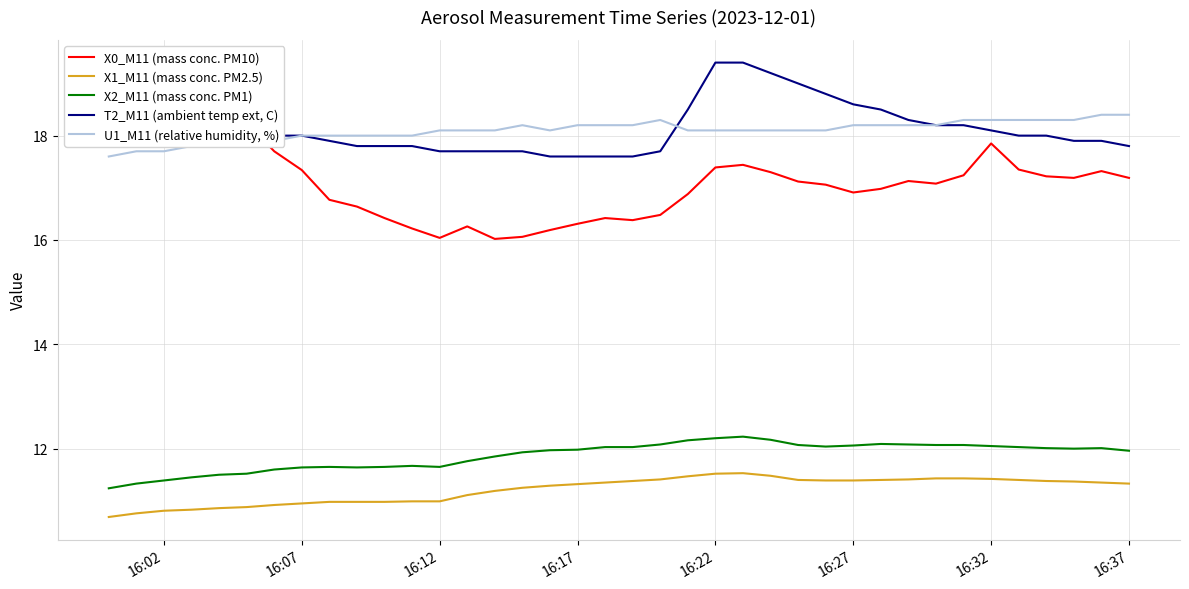

True or false: X2_M11 (mass conc. PM1) has a value of 11.6 at 16:07.

True